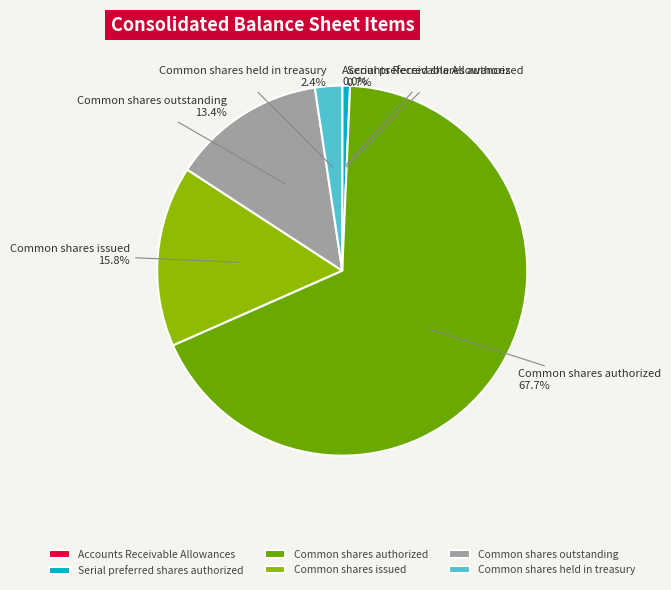

Which has a higher value, Common shares issued or Common shares outstanding?

Common shares issued